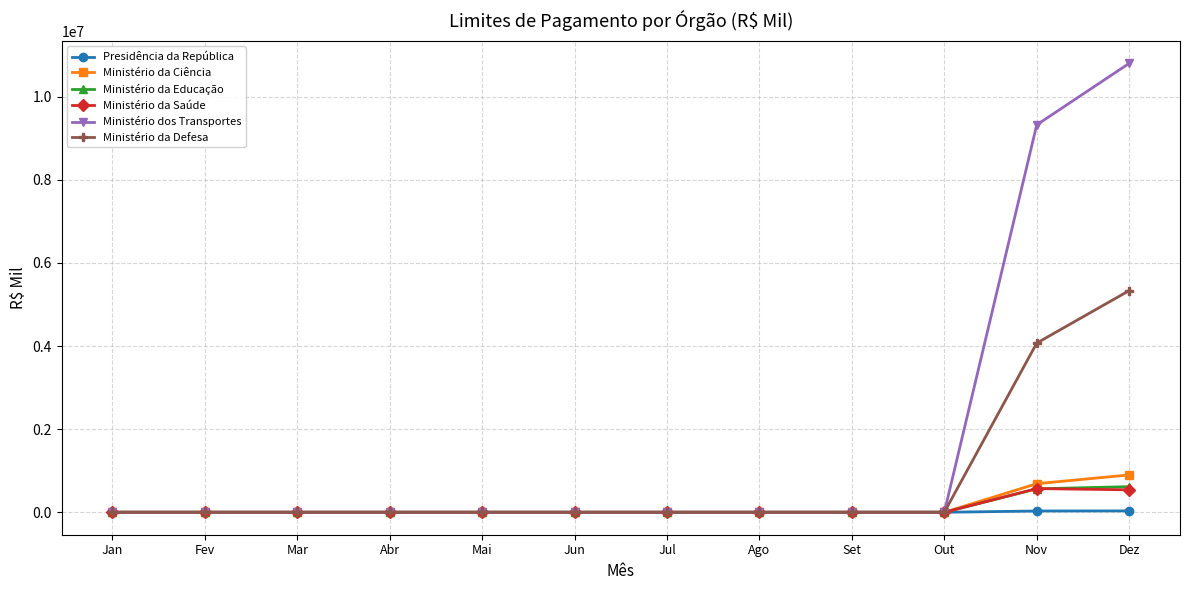

Count the number of data series in this chart.

6